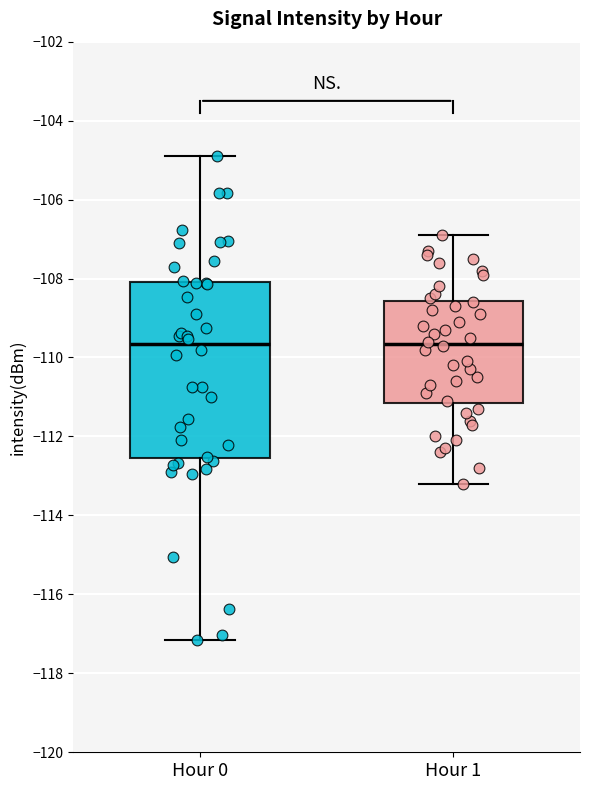

Reading left to right, read every box against the y-axis: the position of its median line, the range the box covers, and the ends of its whiskers. The values are not printed on the chart, so give them approximately, as read against the axis.

Hour 0: median -109.6, box -112.6 to -108.0, whiskers -117.2 to -105.0
Hour 1: median -109.6, box -111.2 to -108.6, whiskers -113.2 to -106.8